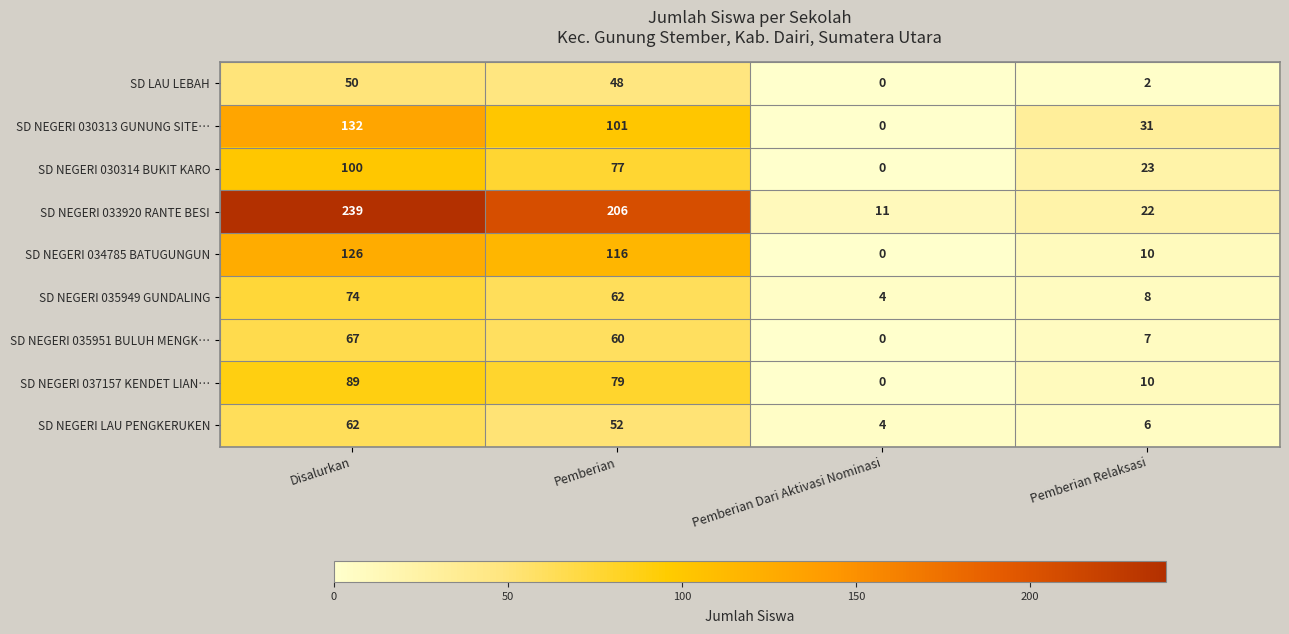

Where is SD NEGERI 035949 GUNDALING nearest to the value 39?

Pemberian